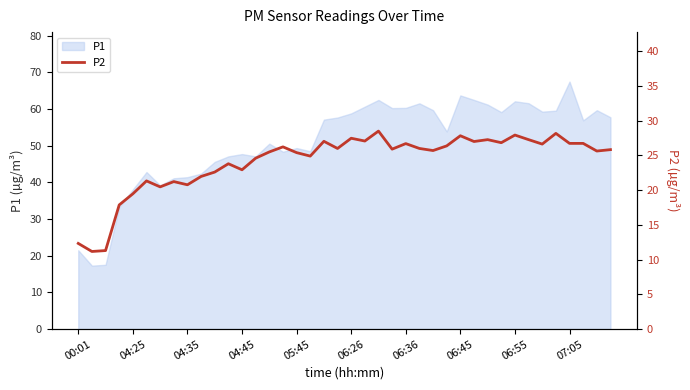

Does the chart have visible grid lines?

No